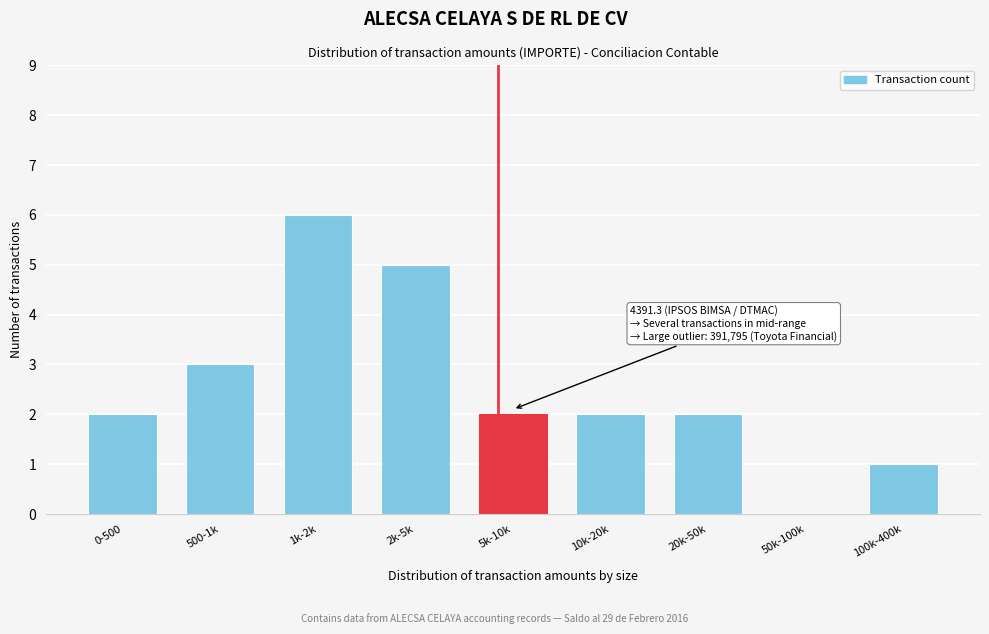

Reading left to right, what are all the values shown in this chart?

0-500=2	500-1k=3	1k-2k=6	2k-5k=5	5k-10k=2	10k-20k=2	20k-50k=2	50k-100k=0	100k-400k=1